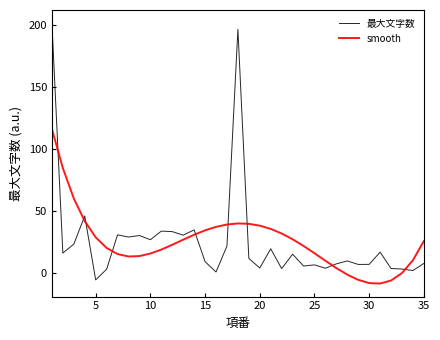

True or false: 最大文字数 and smooth cross at least once.

True